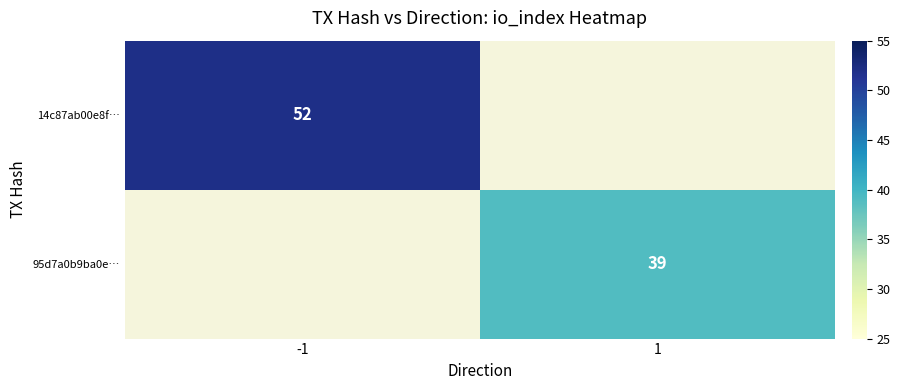

The value of 14c87ab00e8f… at -1 is 29. True or false?

False